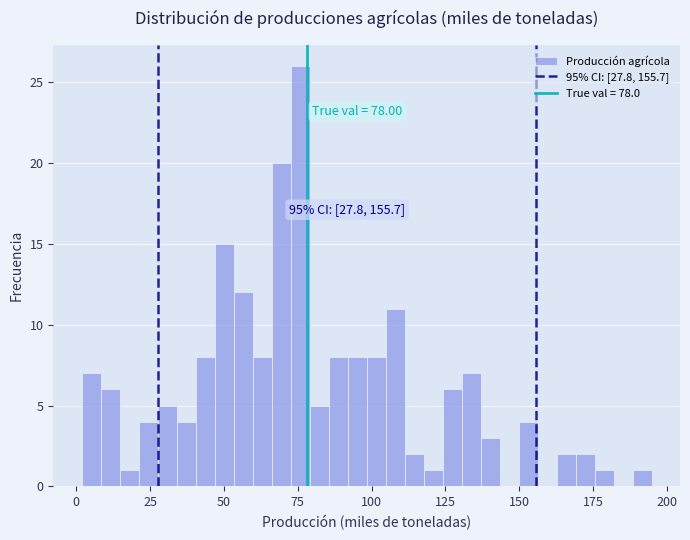

Around what value on the x-axis is the tallest bar? Give the approximate position of its centre, as read against the axis.

75